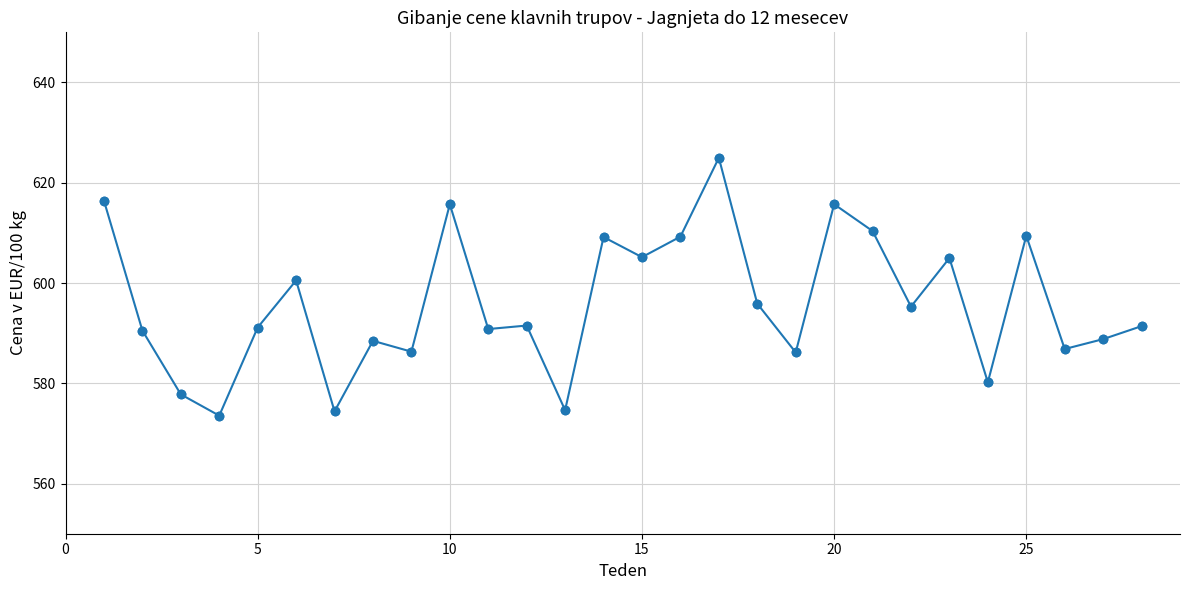

What is the difference between the maximum and minimum values?

51.4